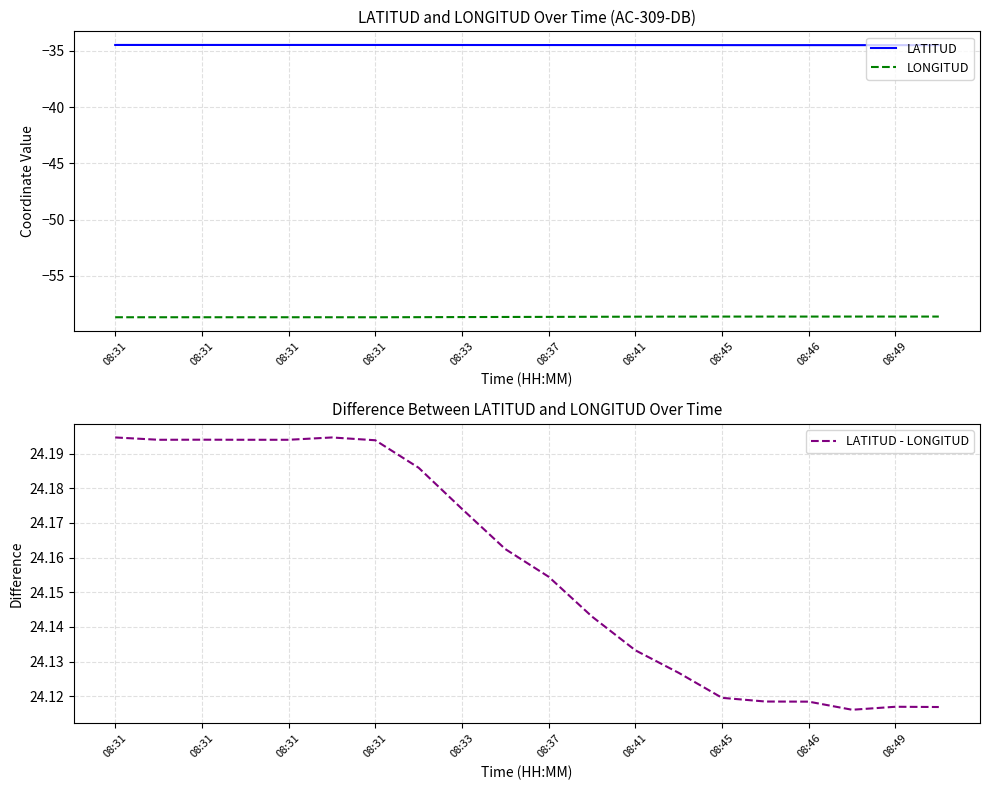

Which series has the largest range (max minus min)?

LATITUD - LONGITUD